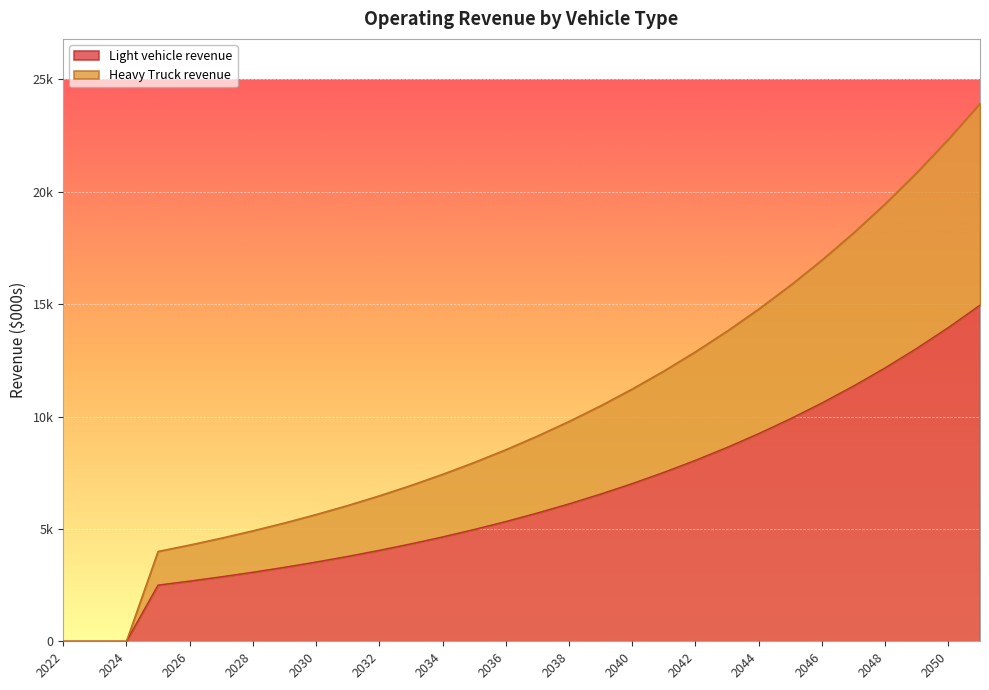

The value of Heavy Truck revenue at 2025 is 4000.0. True or false?

True